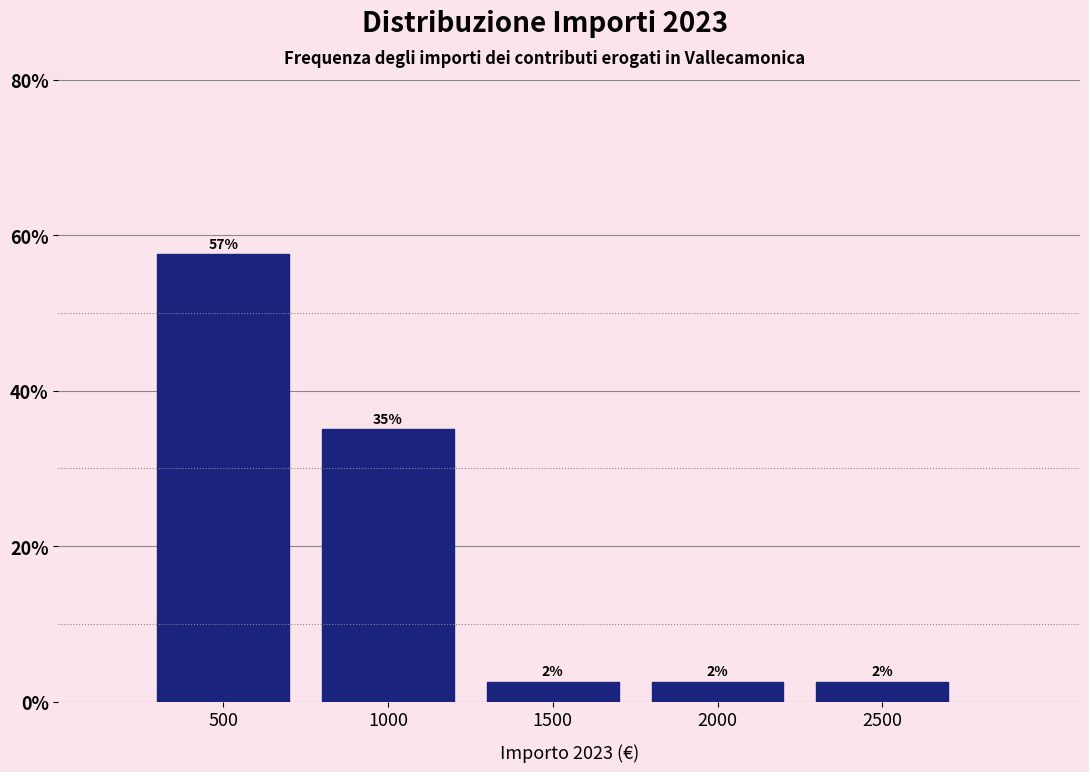

How many bars are there in total?

5